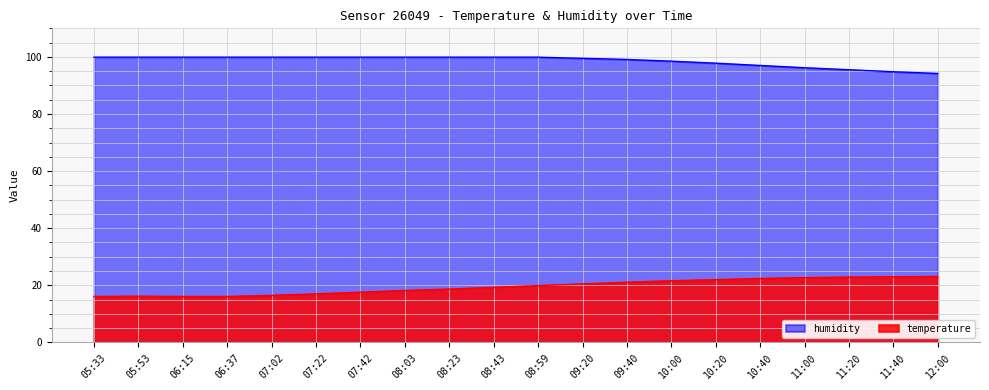

What is the maximum value for humidity?

99.9